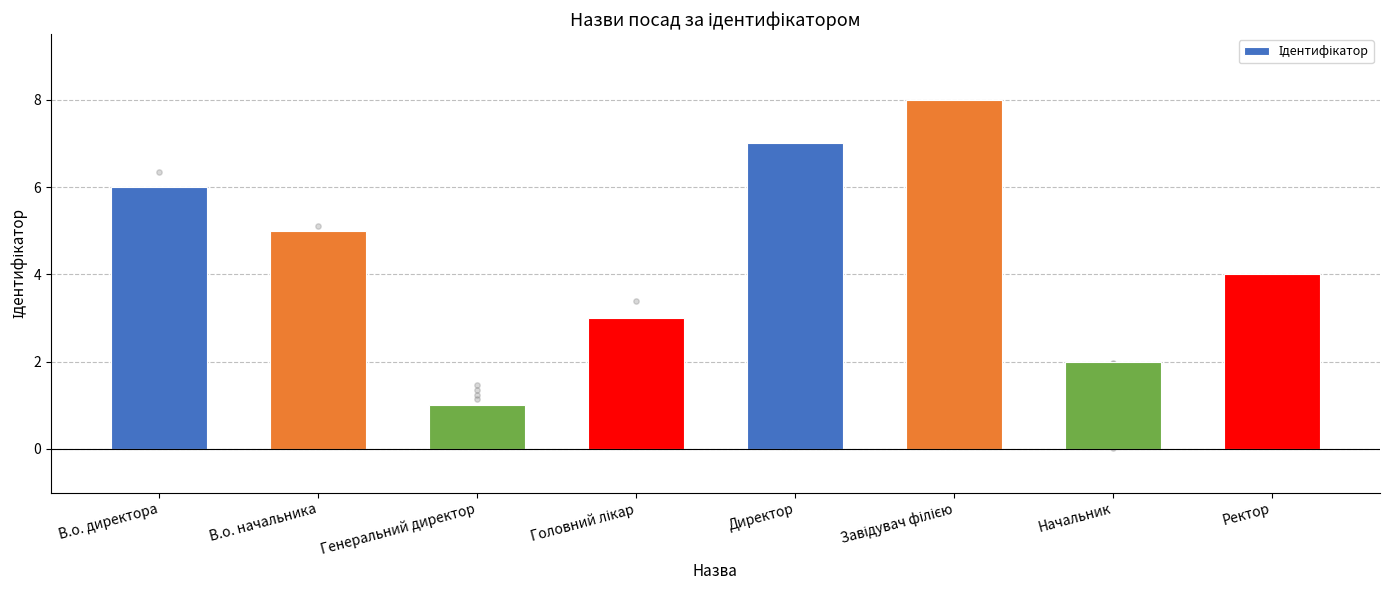

Which has a higher value, Ректор or Директор?

Директор